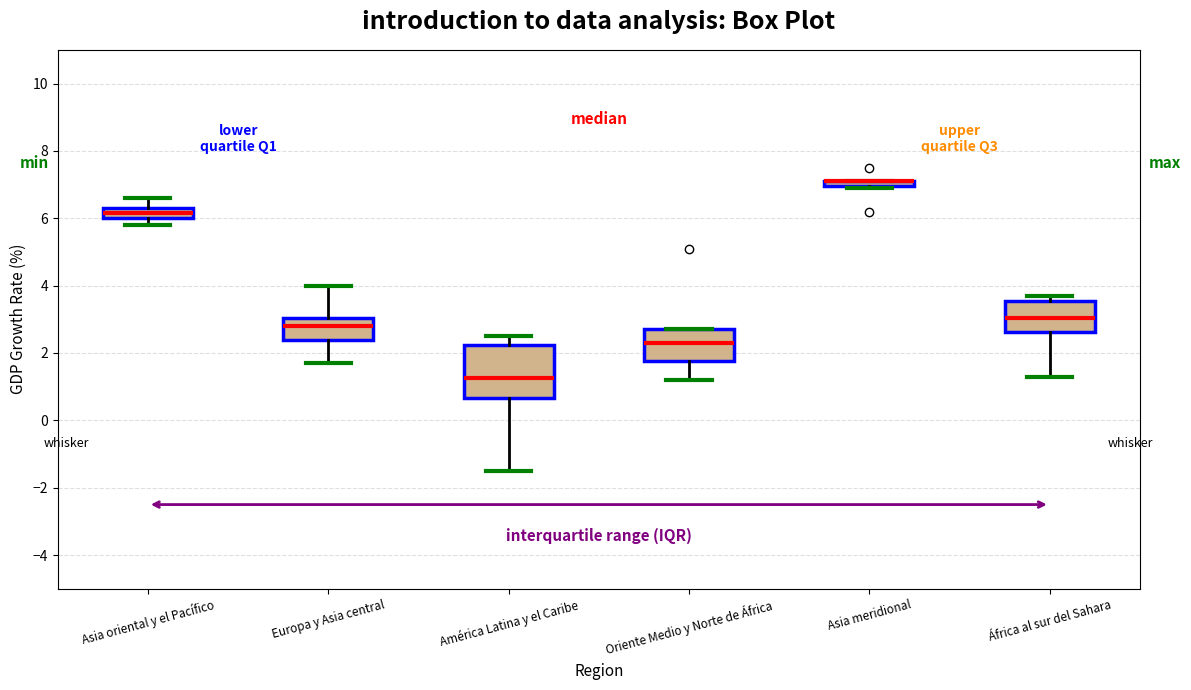

Comparing the boxes themselves (not the whiskers), which one is the tallest?

América Latina y el Caribe